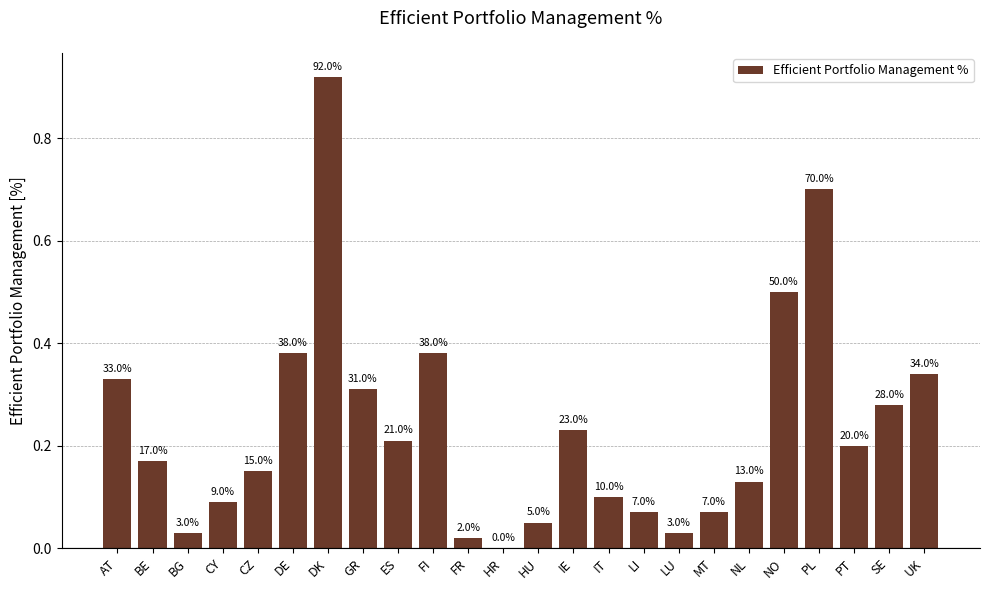

What is the label of the 20th bar from the left?

NO